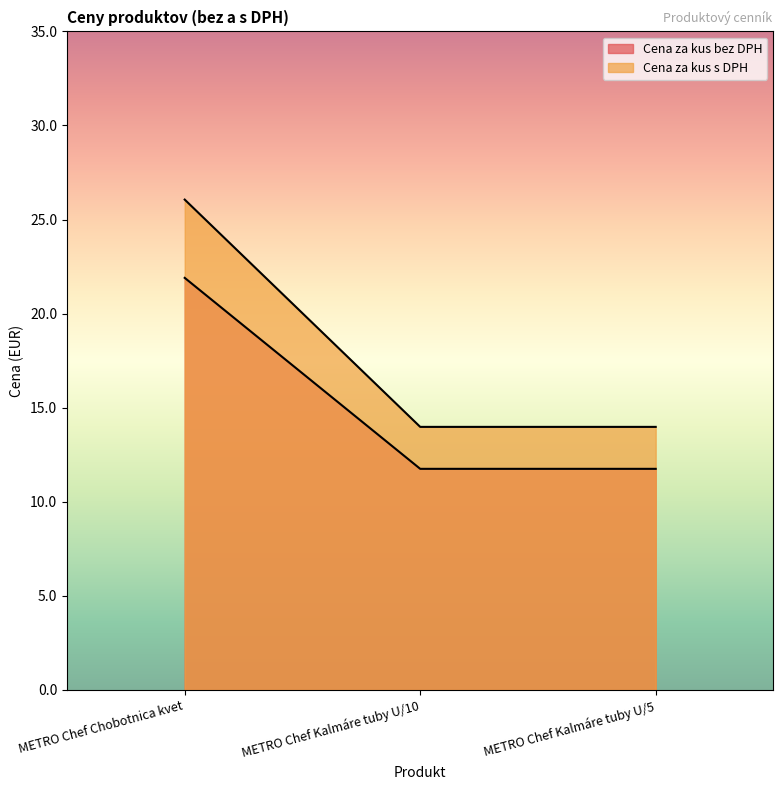

Between METRO Chef Kalmáre tuby U/5 and METRO Chef Kalmáre tuby U/10, which is larger?

METRO Chef Kalmáre tuby U/5